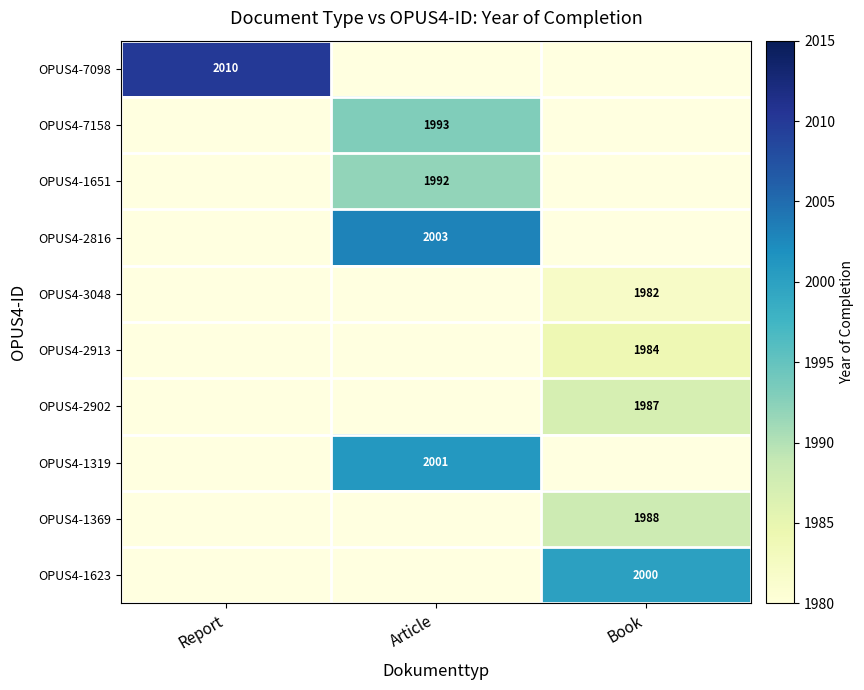

Is it true that OPUS4-7158 equals 1993 at Article?

True